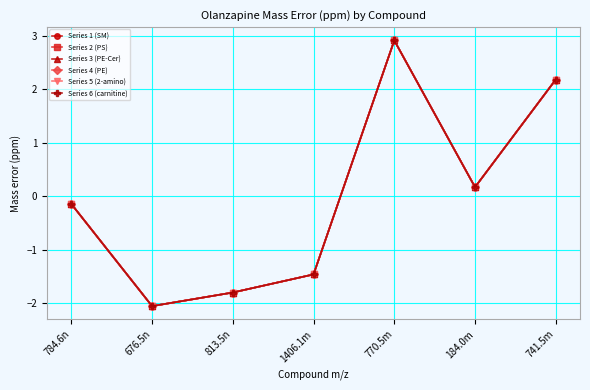

Where is the first local maximum for Series 5 (2-amino)?

770.5m